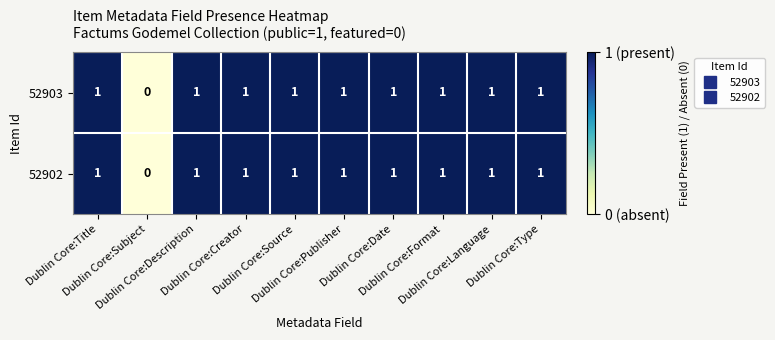

Count the number of data series in this chart.

2